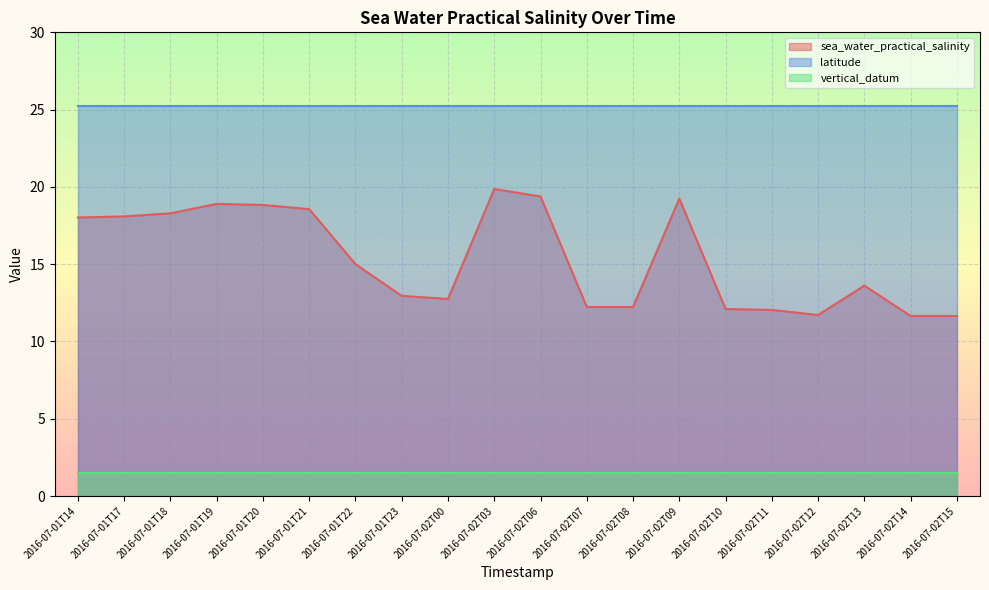

What value does the sea_water_practical_salinity series have at 2016-07-01T19?

18.9